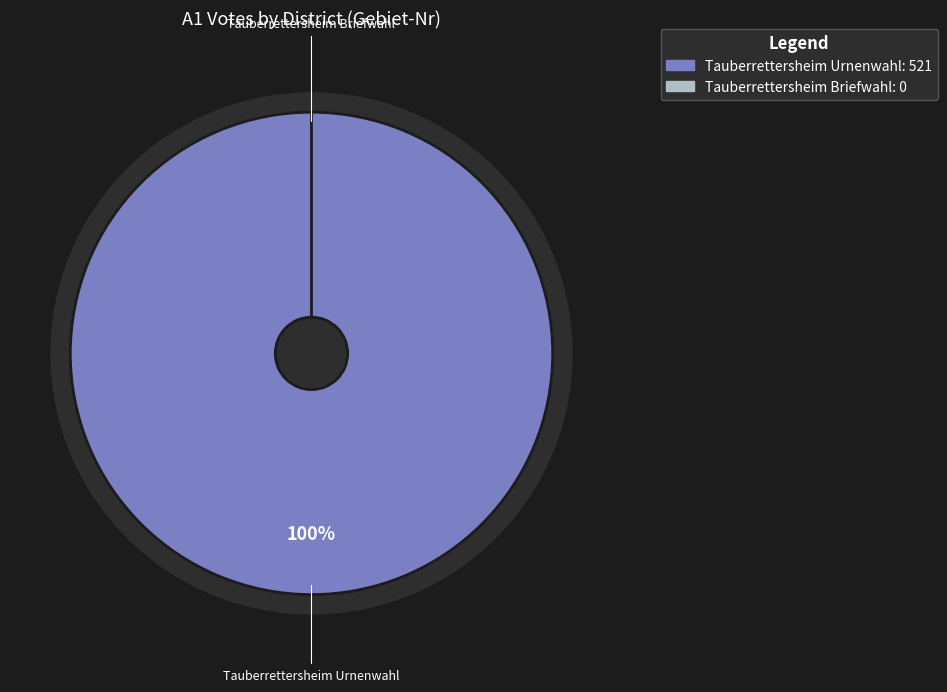

To the nearest percent, what is the difference between the largest and smallest slice percentages?

100%